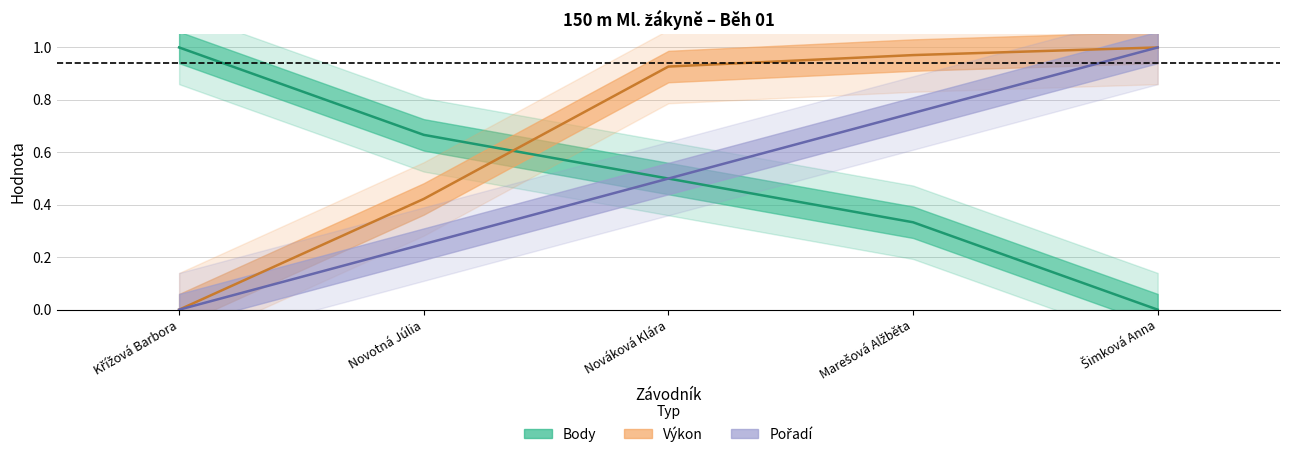

Rank the categories by Výkon value from highest to lowest.

Šimková Anna, Marešová Alžběta, Nováková Klára, Novotná Júlia, Křížová Barbora